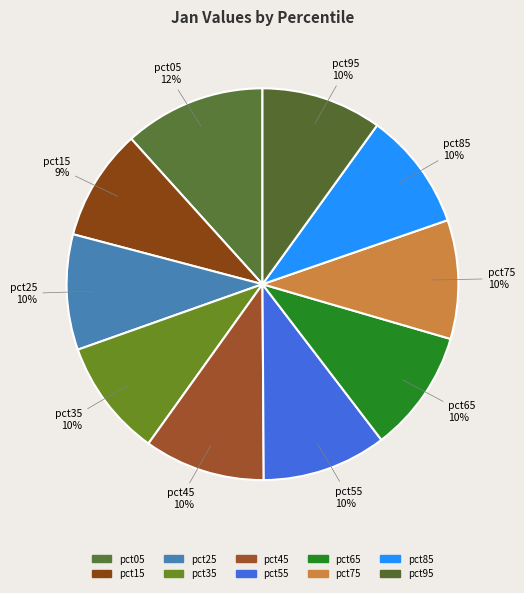

To the nearest percent, what percentage of the pie is pct55?

10%